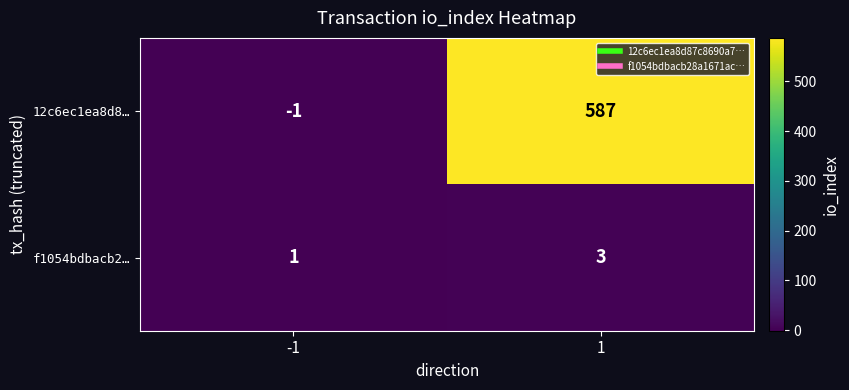

Is it true that f1054bdbacb2… equals 3 at 1?

True